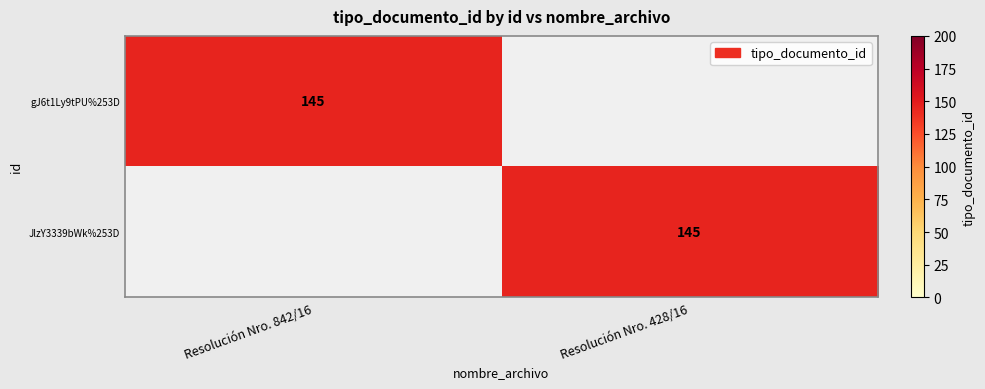

The JlzY3339bWk%253D series shows 145 at Resolución Nro. 428/16. True or false?

True